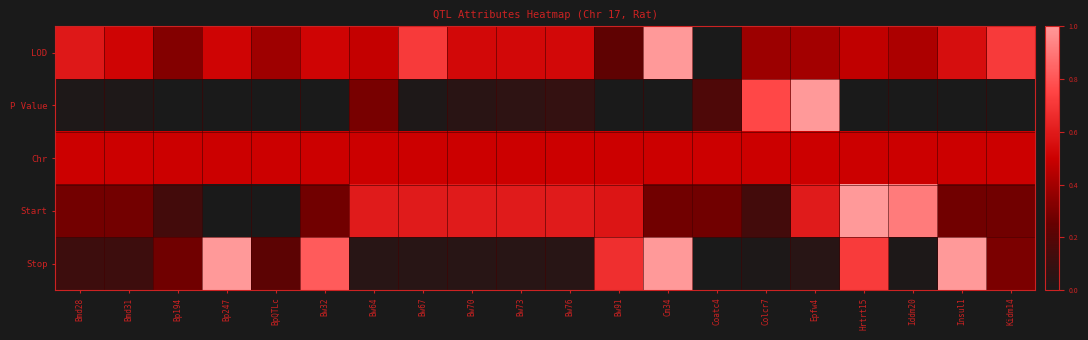

Rank the series by their maximum value, from highest to lowest.

LOD, P Value, Start, Stop, Chr